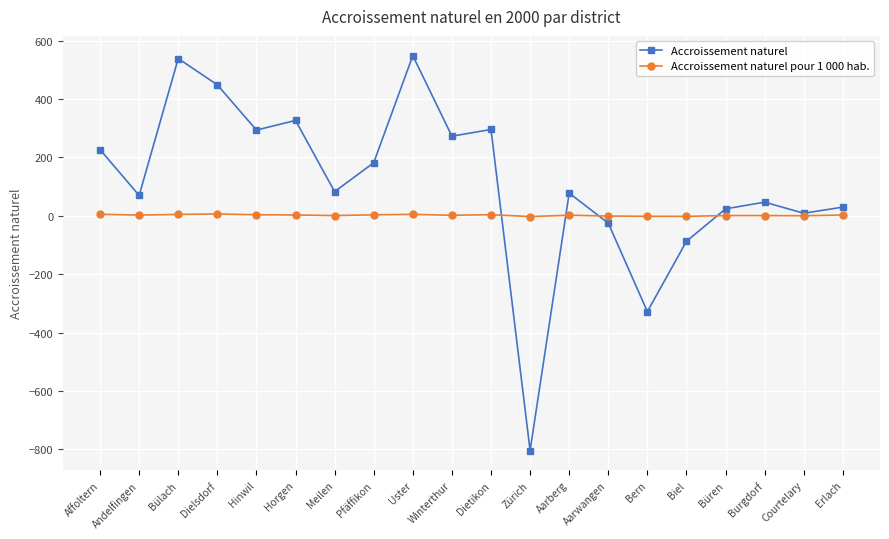

Where is Accroissement naturel nearest to the value -127?

Biel